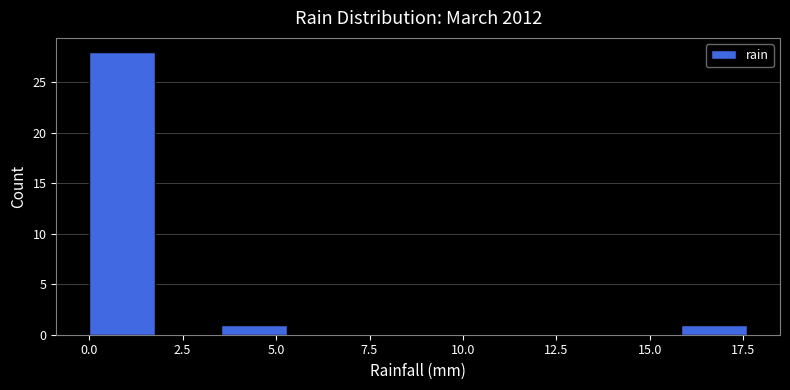

Read against the x-axis, roughly where is the centre of the tallest bar?

1.0